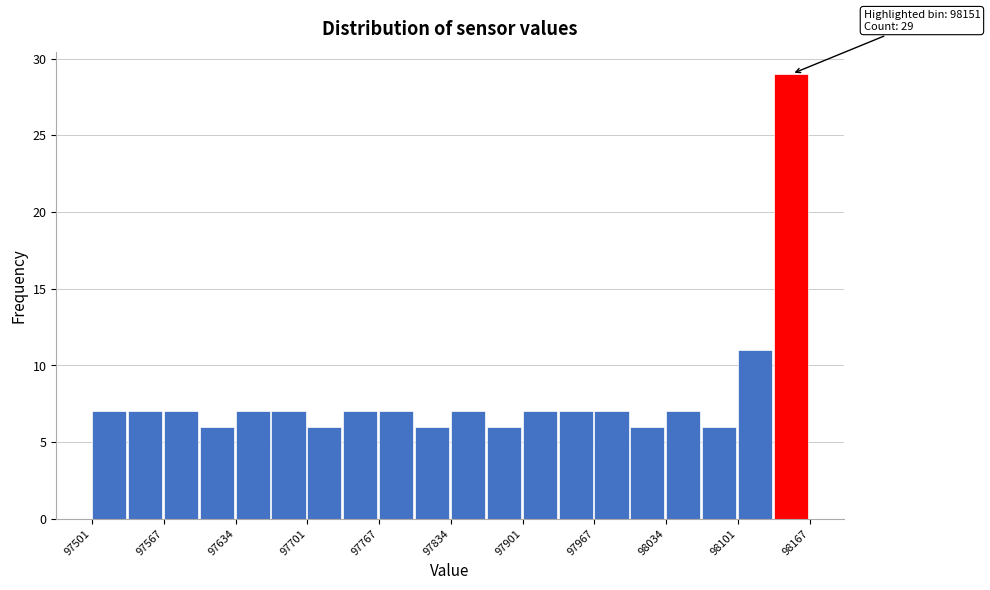

Read against the x-axis, roughly where is the centre of the tallest bar?

98150